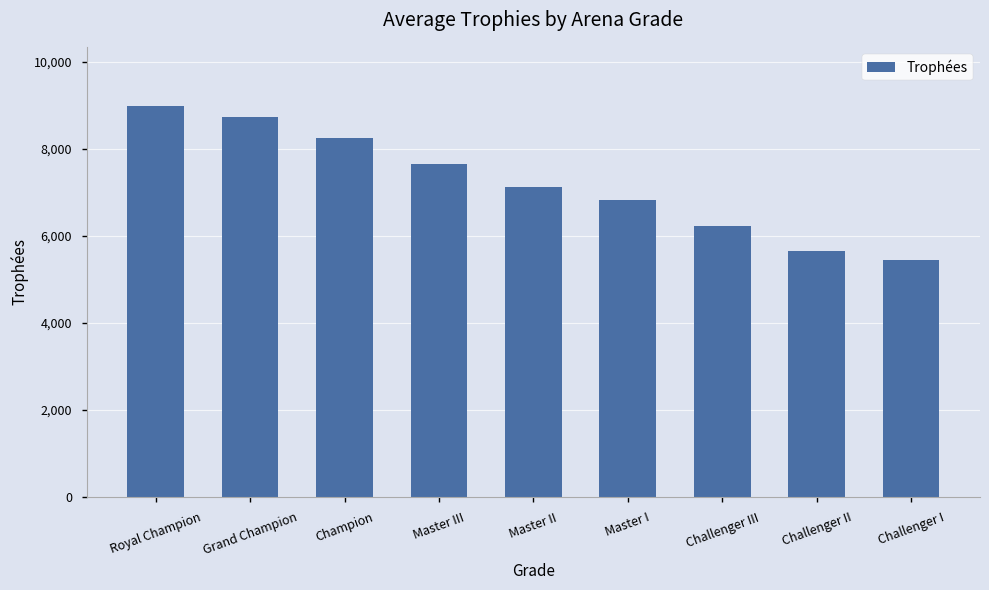

Reading left to right, extract all data points from this chart.

9000	8741	8259	7645	7117	6817	6228	5657	5453